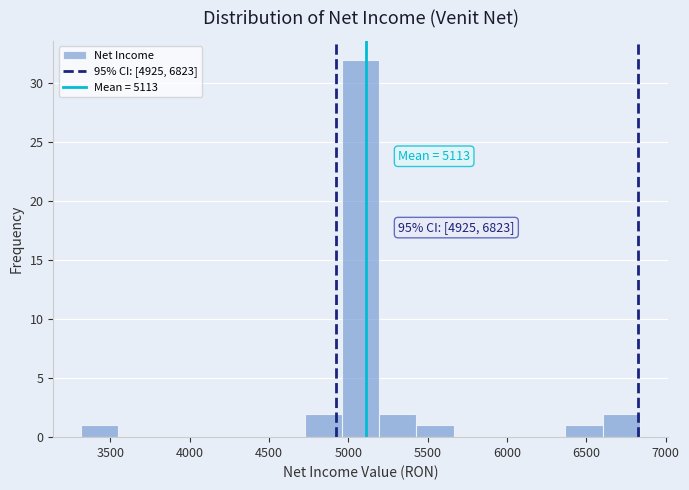

Which range on the x-axis has the tallest bar?

4950 to 5200